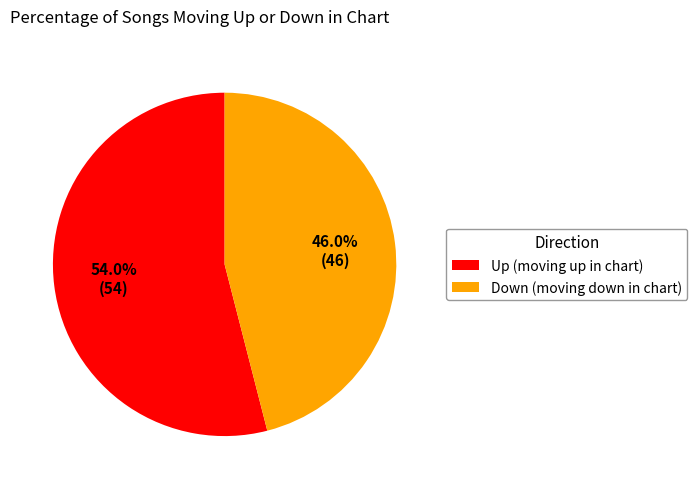

What is the ratio of the value at Up (moving up in chart) to the value at Down (moving down in chart)?

1.2